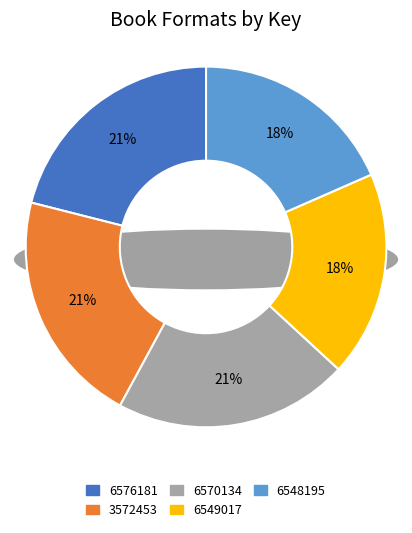

Combined, do 9780743572453 and 9781416549017 account for over 50%?

No